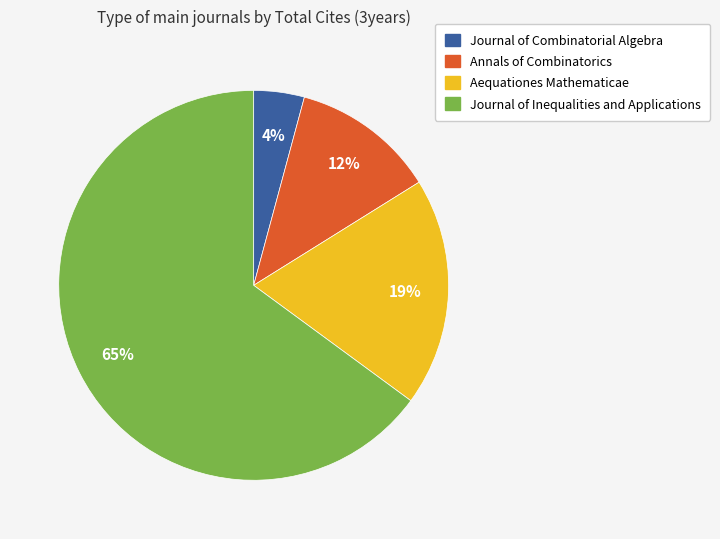

To the nearest percent, what is the difference between the Journal of Inequalities and Applications and Journal of Combinatorial Algebra slice percentages?

61%